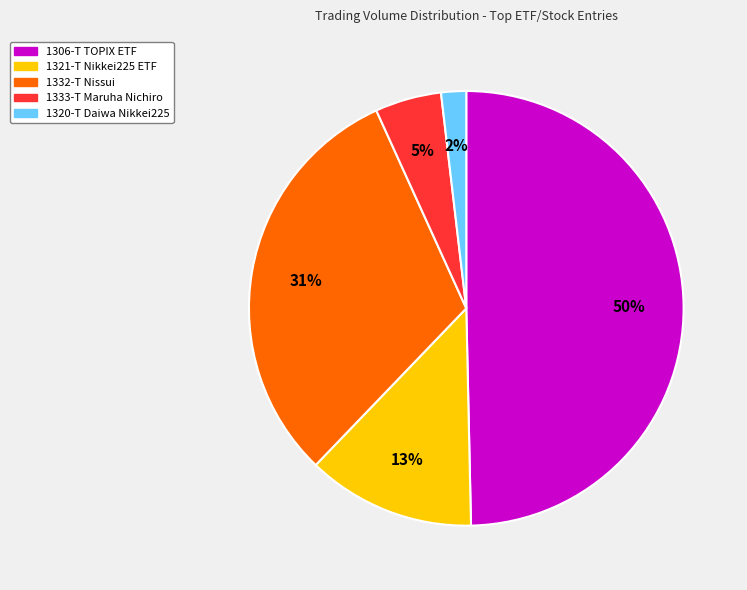

What is the ratio of the value at 1332-T Nissui to the value at 1306-T TOPIX ETF?

0.6